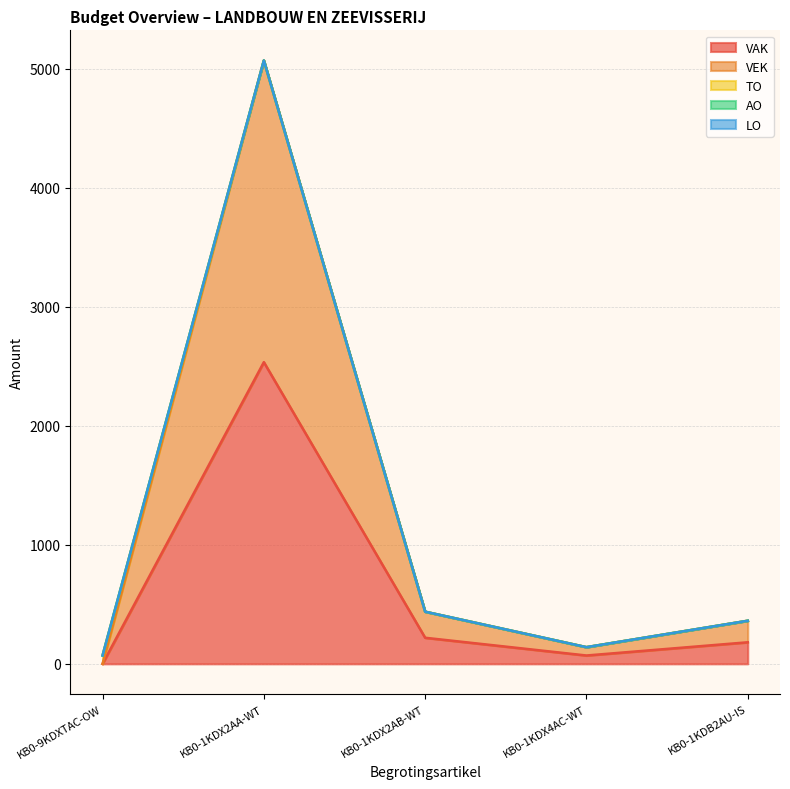

What is the label of the 2nd point from the right?

KB0-1KDX4AC-WT